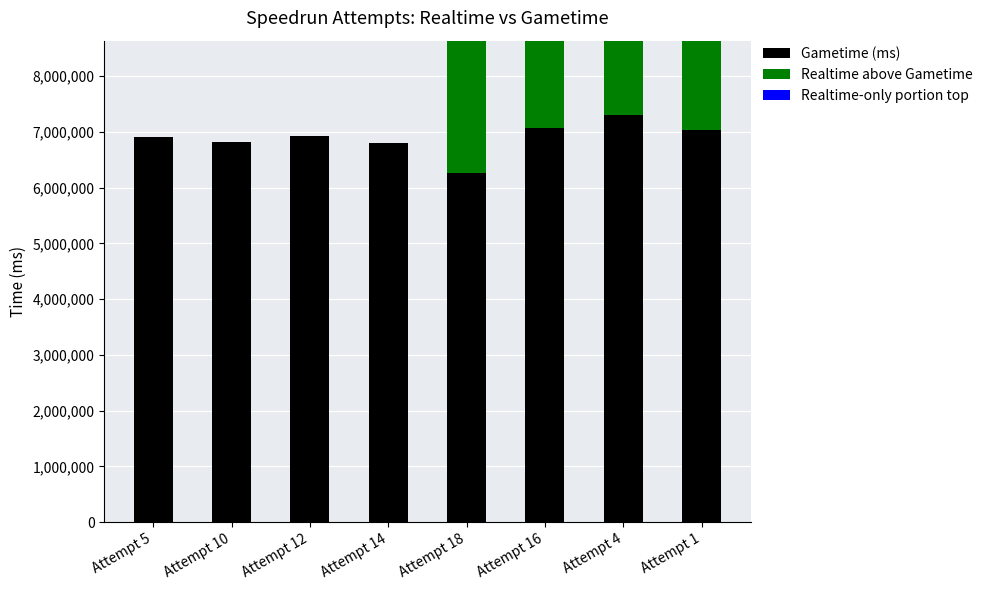

Which category has the lowest value across all series?

Attempt 5